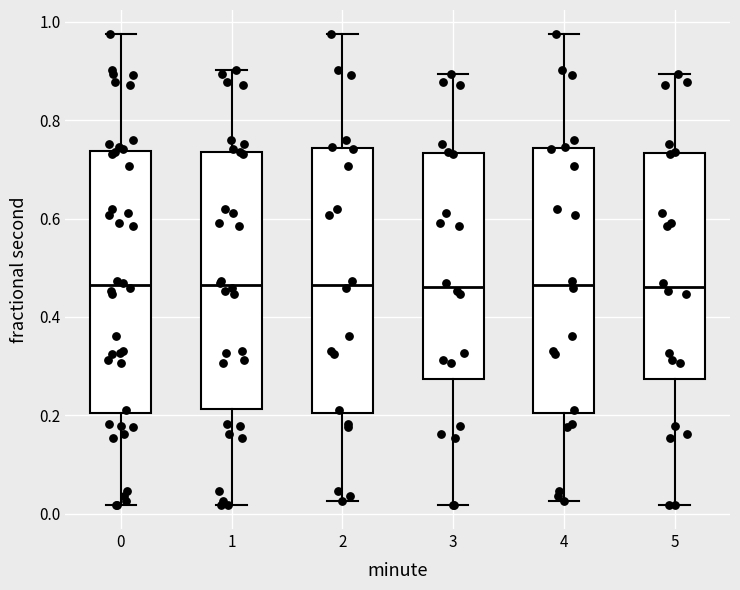

Reading left to right, read every box against the y-axis: the position of its median line, the range the box covers, and the ends of its whiskers. The values are not printed on the chart, so give them approximately, as read against the axis.

0: median 0.46, box 0.20 to 0.74, whiskers 0.02 to 0.98
1: median 0.46, box 0.22 to 0.74, whiskers 0.02 to 0.90
2: median 0.46, box 0.20 to 0.74, whiskers 0.02 to 0.98
3: median 0.46, box 0.28 to 0.74, whiskers 0.02 to 0.90
4: median 0.46, box 0.20 to 0.74, whiskers 0.02 to 0.98
5: median 0.46, box 0.28 to 0.74, whiskers 0.02 to 0.90